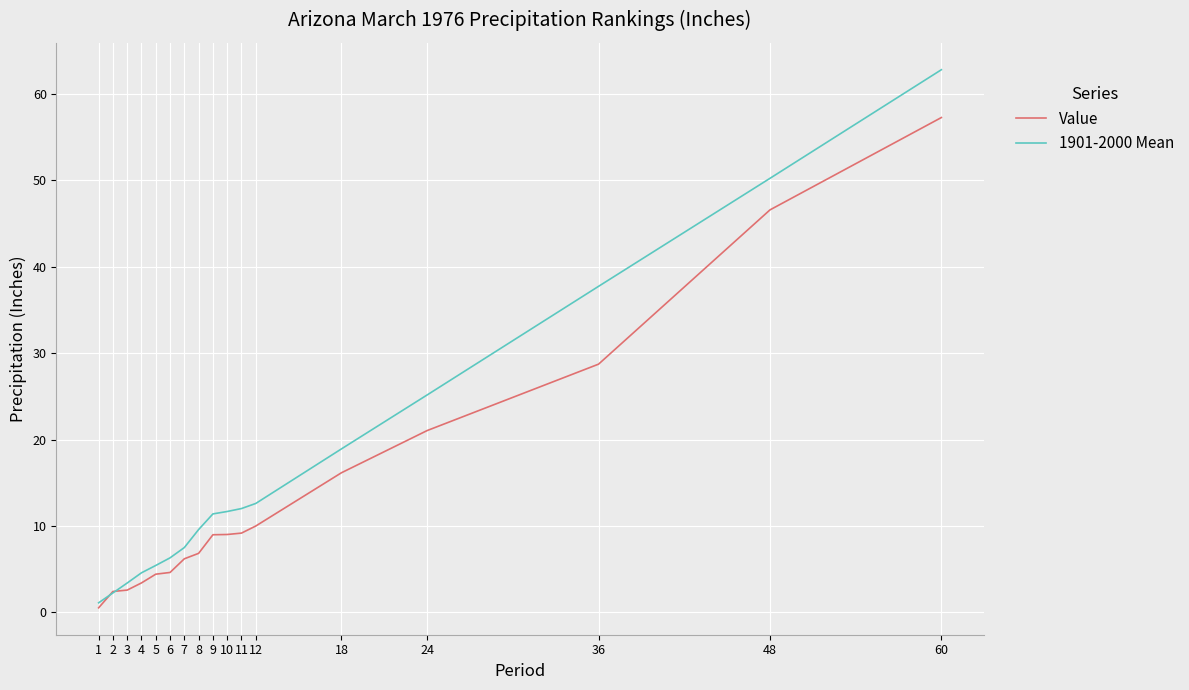

How many distinct data groups are displayed?

2